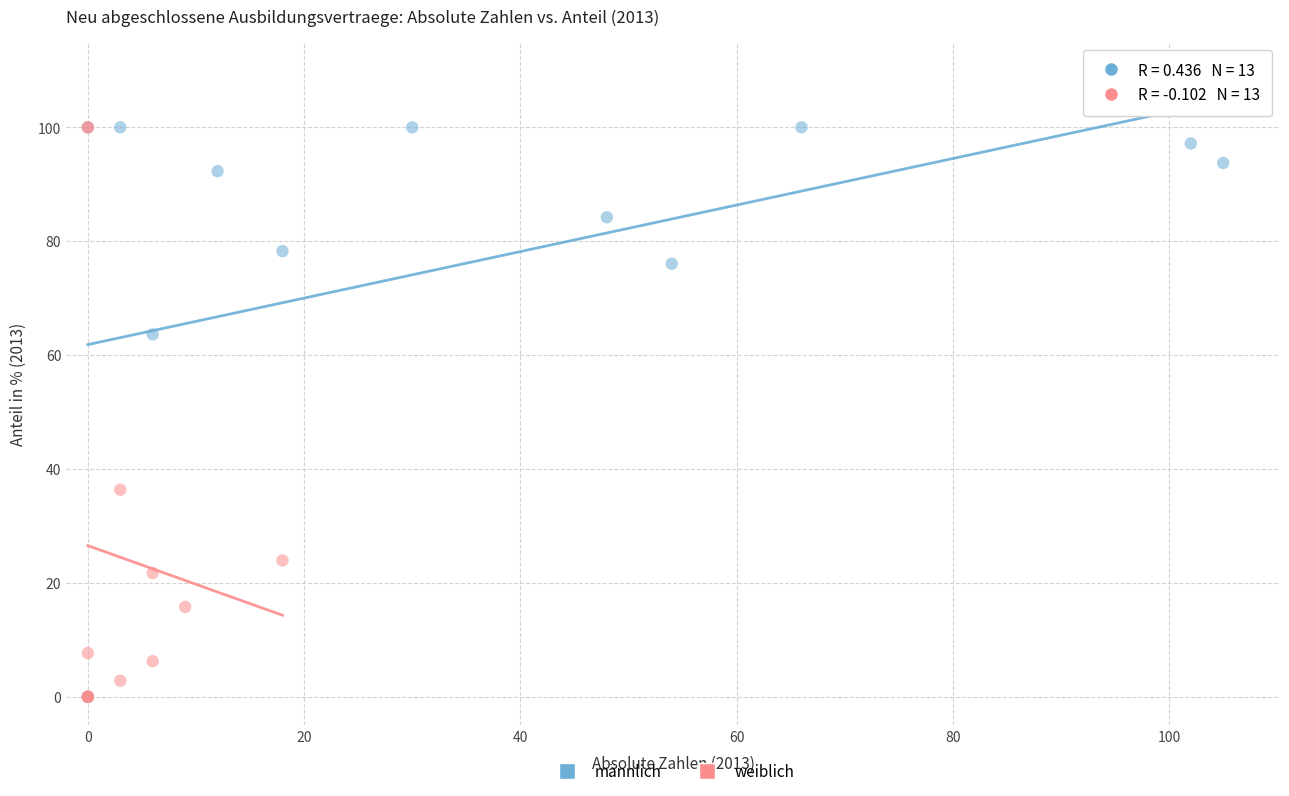

What are all the series names shown in the legend?

männlich, weiblich